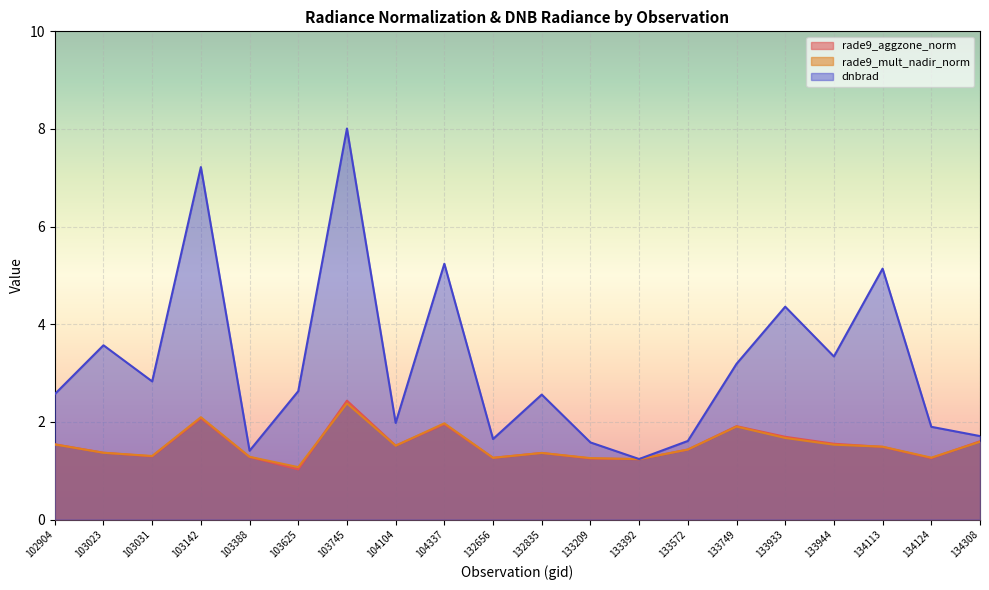

True or false: rade9_aggzone_norm and dnbrad cross at least once.

False